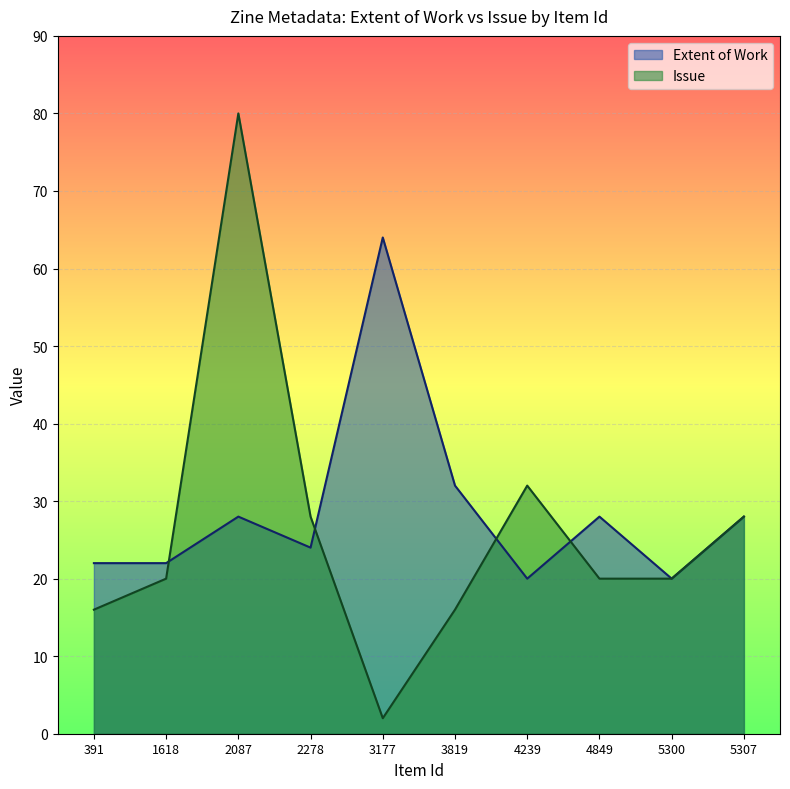

Reading left to right, transcribe all the data shown in this chart.

Extent of Work: 391=22	1618=22	2087=28	2278=24	3177=64	3819=32	4239=20	4849=28	5300=20	5307=28
Issue: 391=16	1618=20	2087=80	2278=28	3177=2	3819=16	4239=32	4849=20	5300=20	5307=28